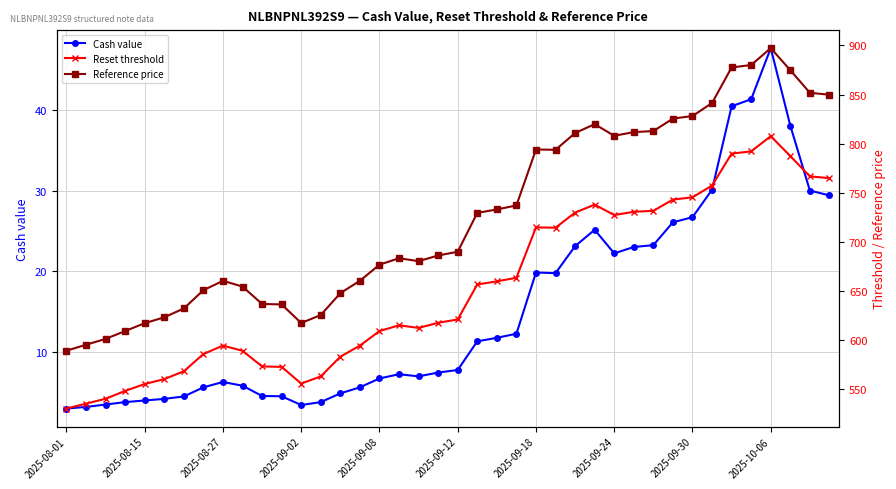

What is the value of the Reset threshold point at the 2nd from the left?

535.0